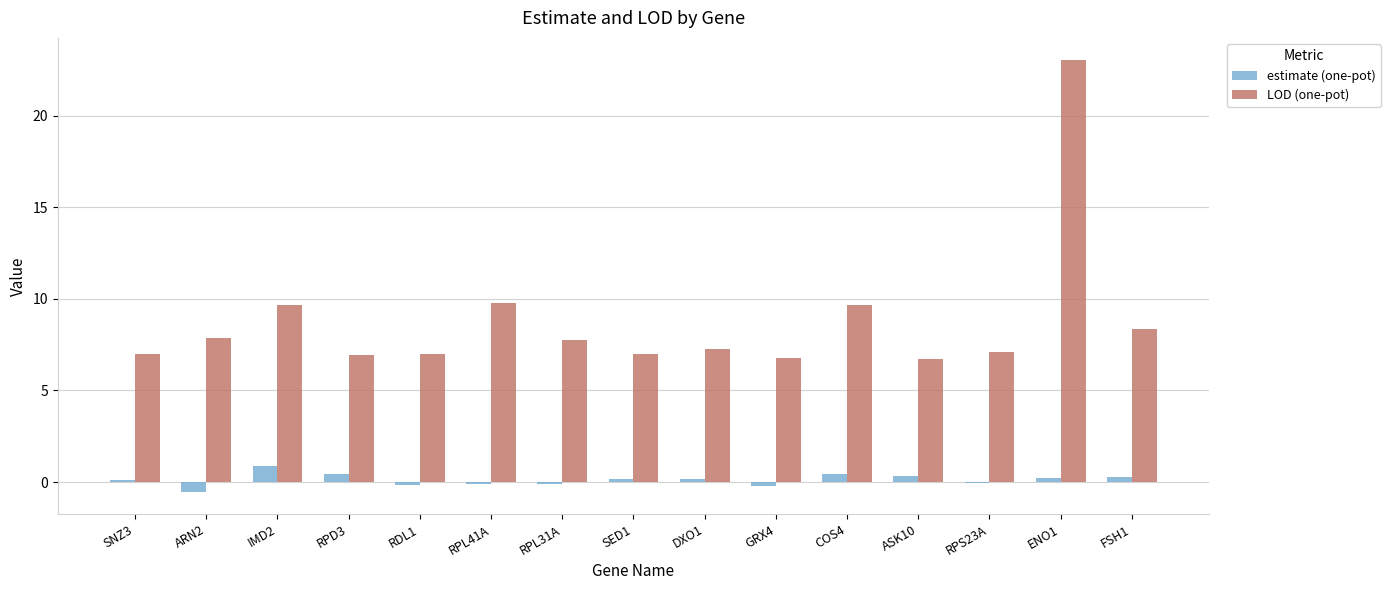

Between SNZ3 and RPL41A, which series saw the biggest shift?

LOD (one-pot)